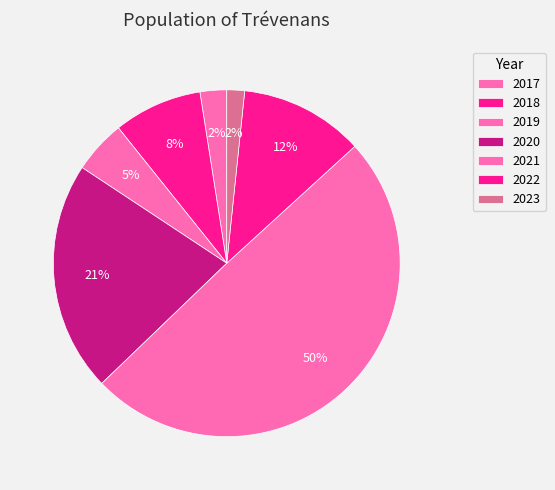

Approximately how many times larger is the value at 2018 compared to 2021?

0.2